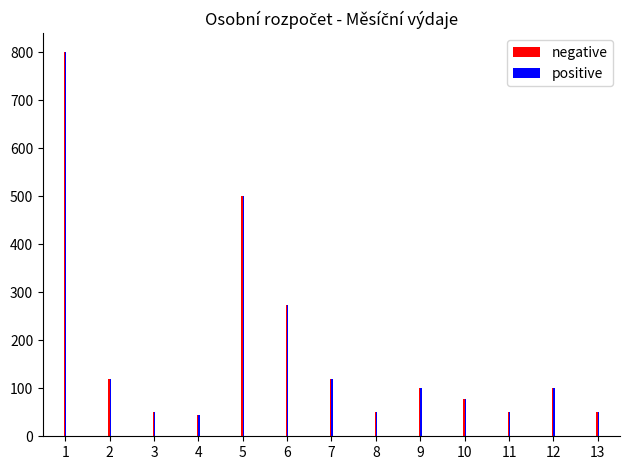

What is the smallest value displayed?

45